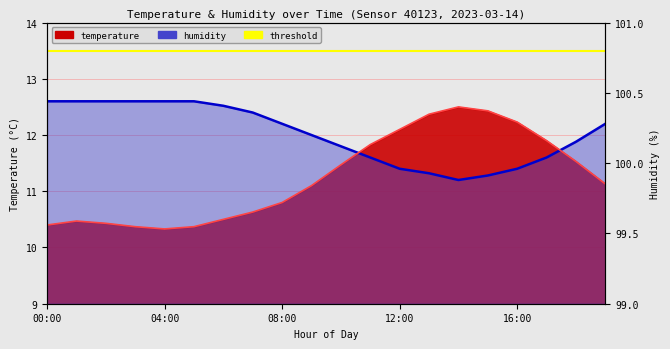

What is the minimum value shown in the chart?

10.3